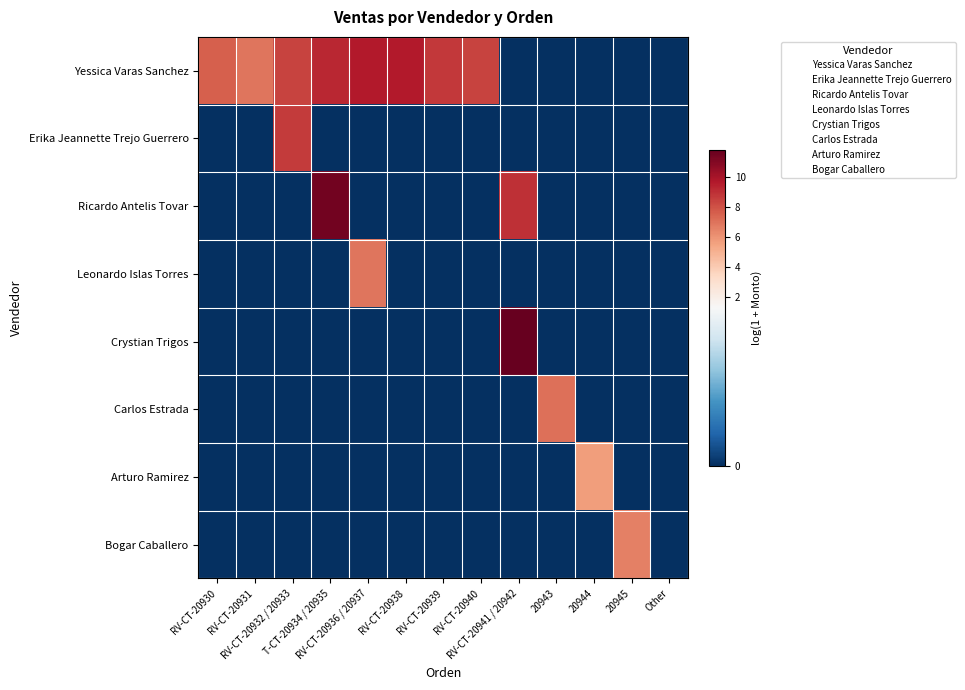

Which series has the largest range (max minus min)?

Crystian Trigos